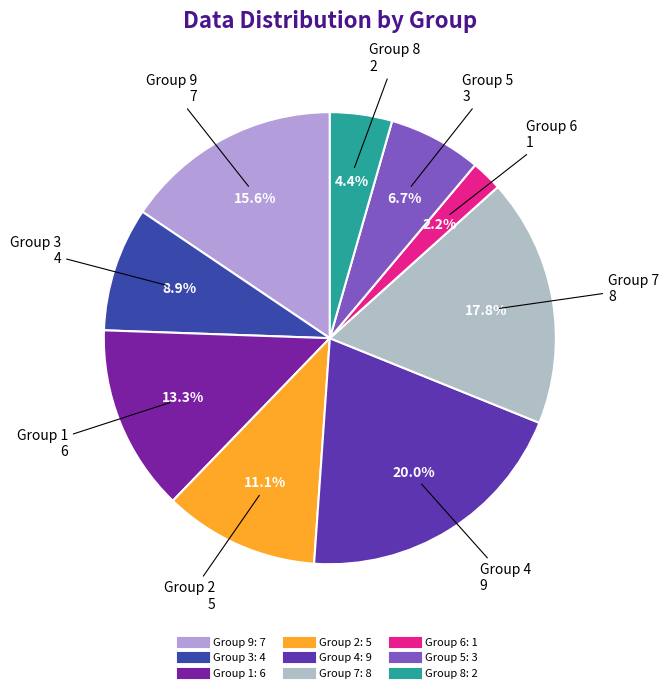

Rank the categories by value from lowest to highest.

6, 8, 5, 3, 2, 1, 9, 7, 4